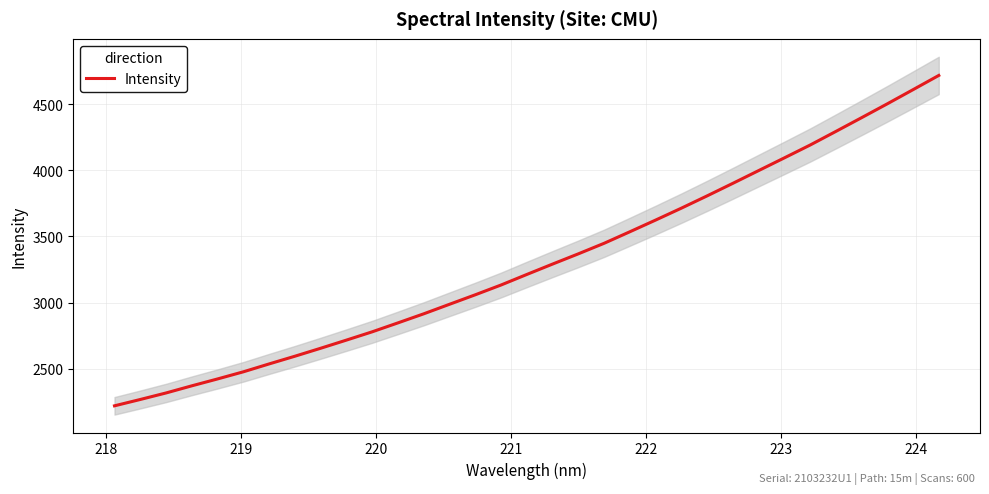

Is it true that the value at 223 is 615.1?

False